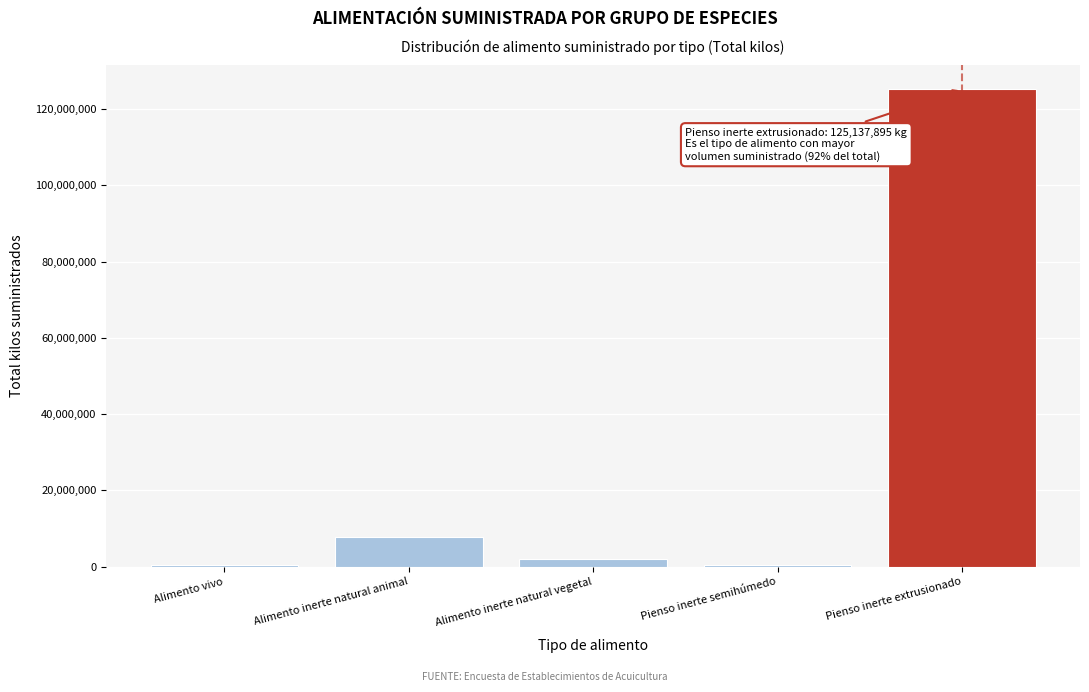

The chart shows a value of 13144231.2 at Alimento inerte natural animal. True or false?

False